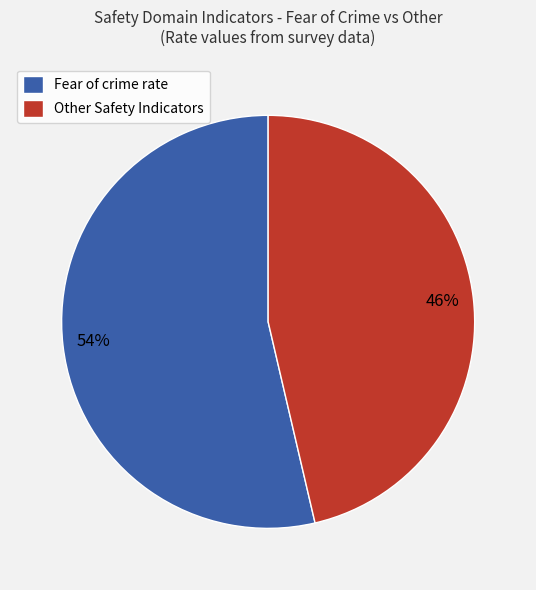

How many slices are in this pie chart?

2